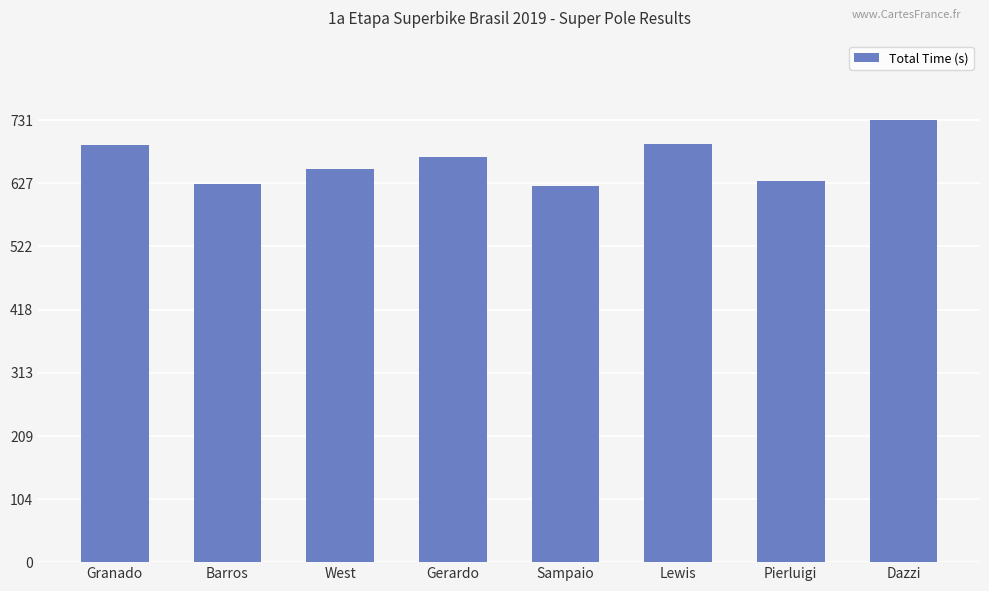

The chart shows a value of 408.0 at West. True or false?

False